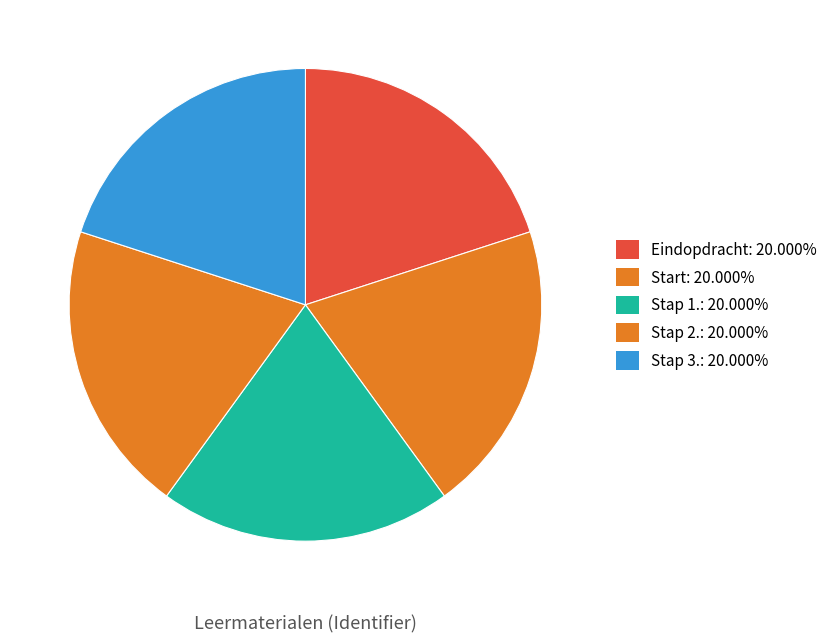

Count the number of slices in the pie.

5